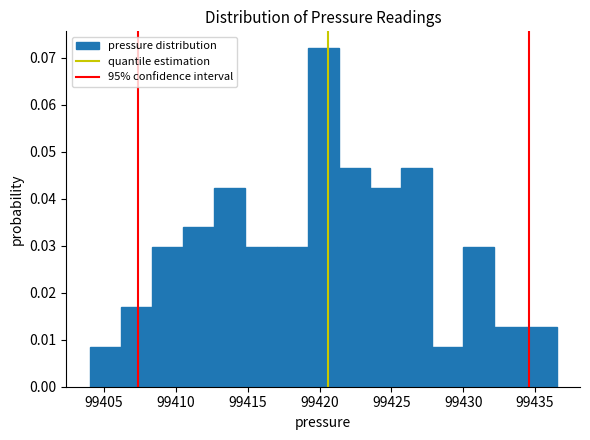

Reading left to right, list every bar in this chart as the range it spans on the x-axis followed by its height. Neither the bar edges nor the heights are printed on the chart, so give them approximately, as read against the axes.

99404.0 to 99406.0: 0.008
99406.0 to 99408.5: 0.017
99408.5 to 99410.5: 0.030
99410.5 to 99412.5: 0.034
99412.5 to 99415.0: 0.042
99415.0 to 99417.0: 0.030
99417.0 to 99419.0: 0.030
99419.0 to 99421.5: 0.072
99421.5 to 99423.5: 0.047
99423.5 to 99425.5: 0.042
99425.5 to 99428.0: 0.047
99428.0 to 99430.0: 0.008
99430.0 to 99432.0: 0.030
99432.0 to 99434.5: 0.013
99434.5 to 99436.5: 0.013